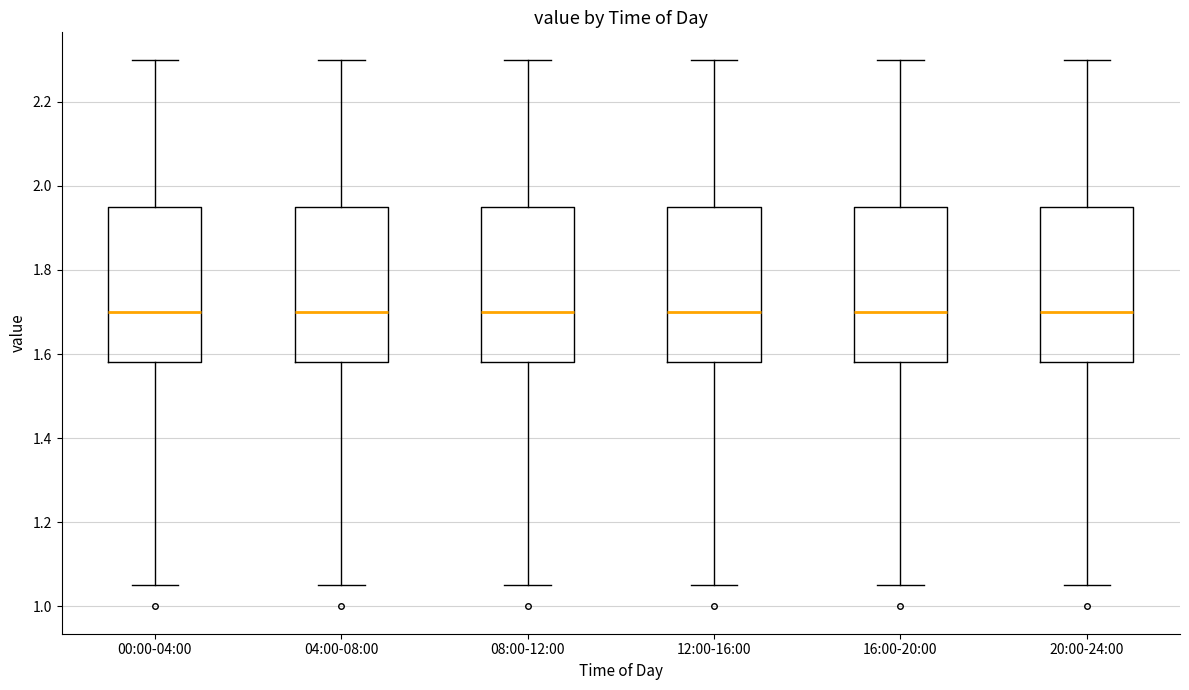

Where is the upper edge of the box for 20:00-24:00 on the y-axis? The values are not printed on the chart, so give them approximately, as read against the axis.

1.96